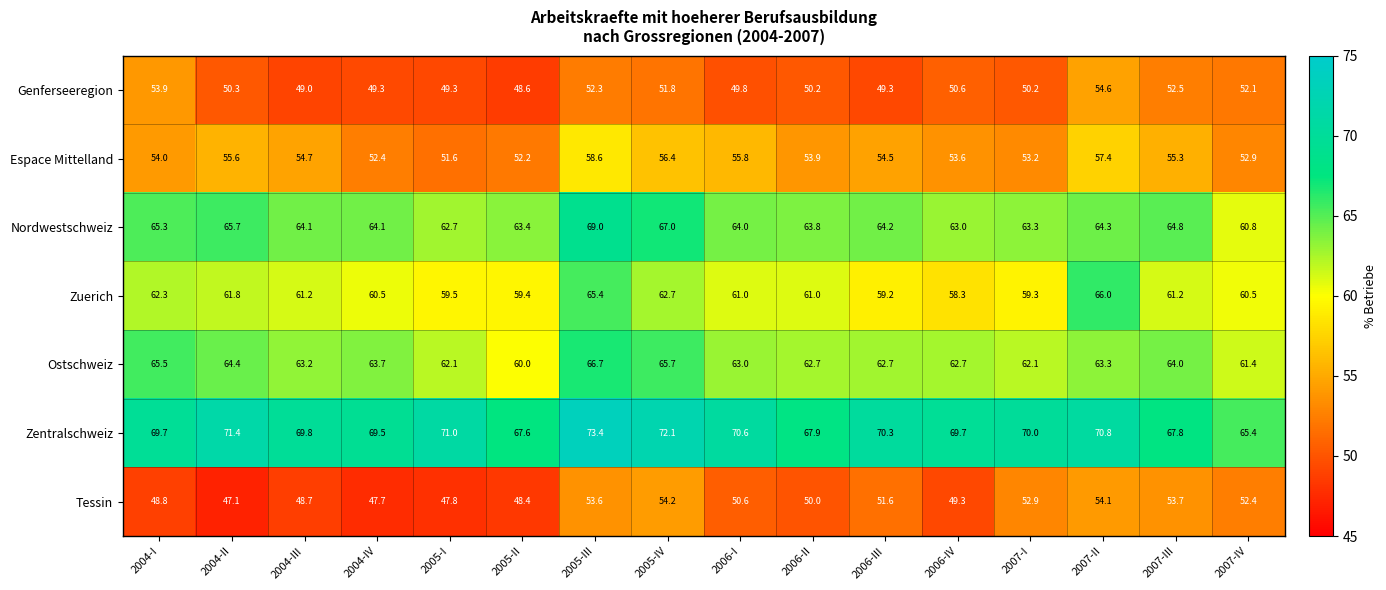

What is the minimum value shown in the chart?

47.1